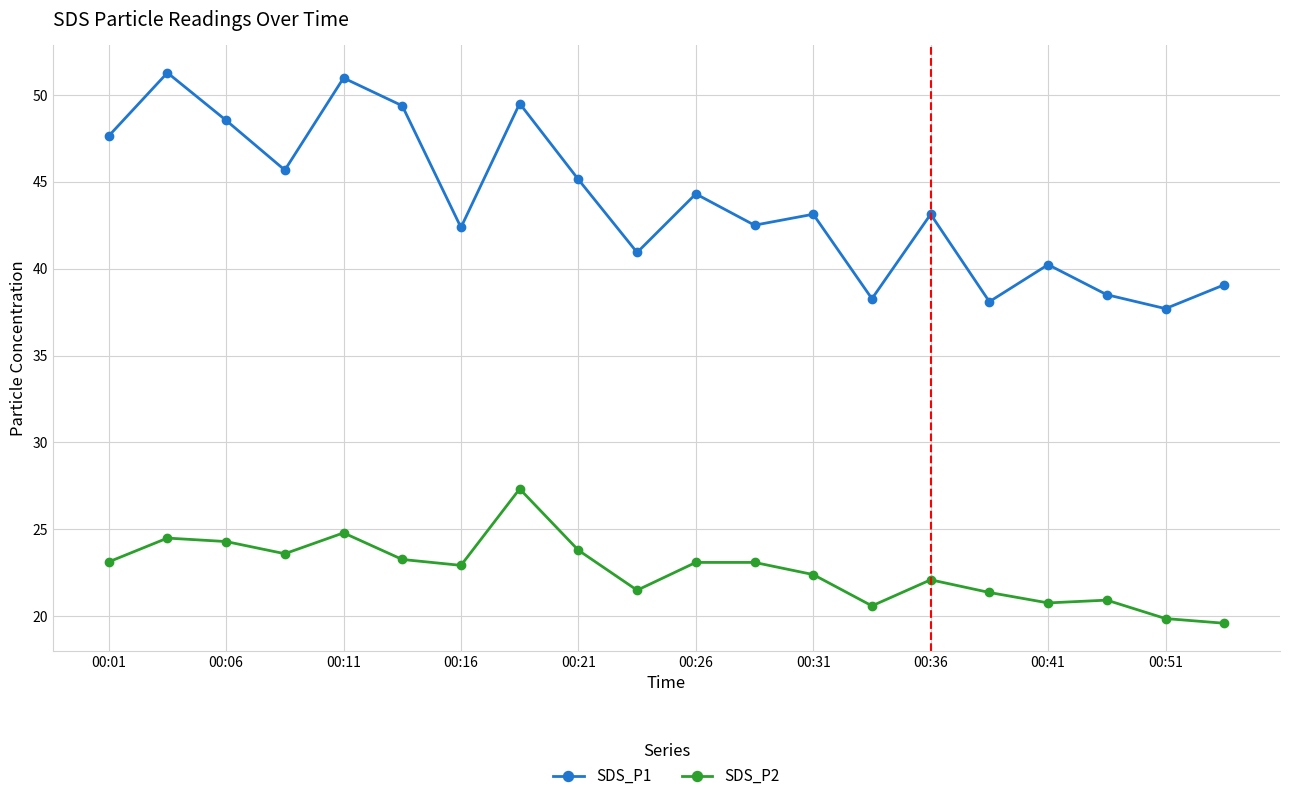

What is the difference between the second highest and minimum values in the SDS_P1 series?

13.3